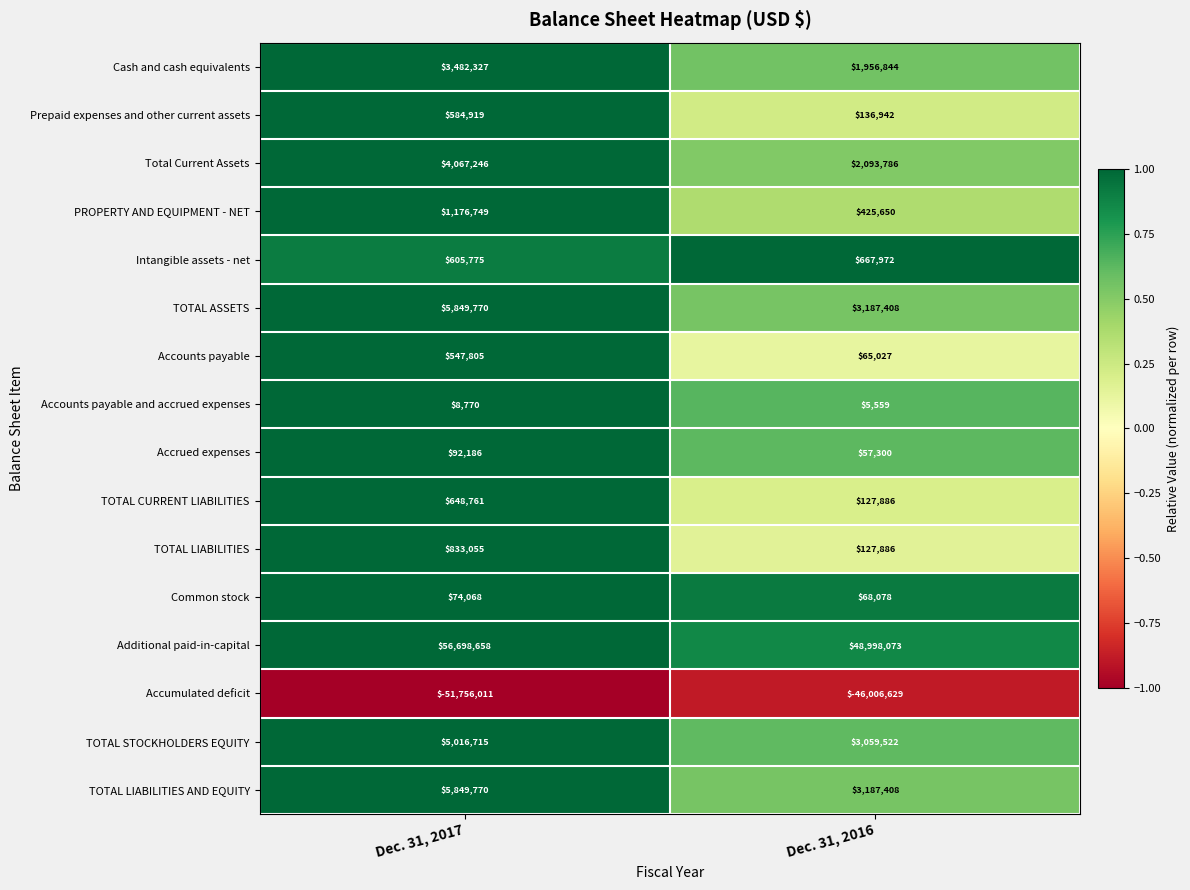

Is it true that TOTAL CURRENT LIABILITIES equals 127886 at Dec. 31, 2016?

True